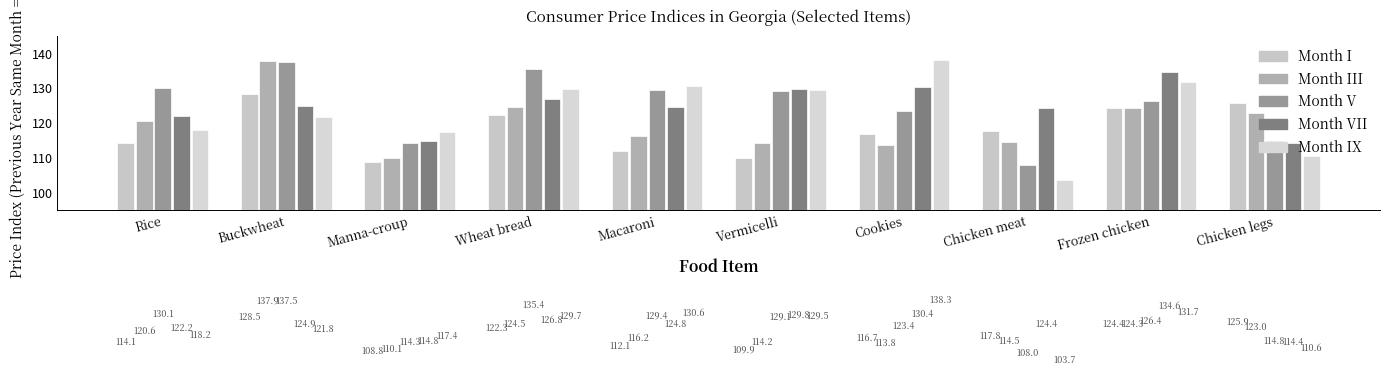

What is the average value of the Month V series?

124.9